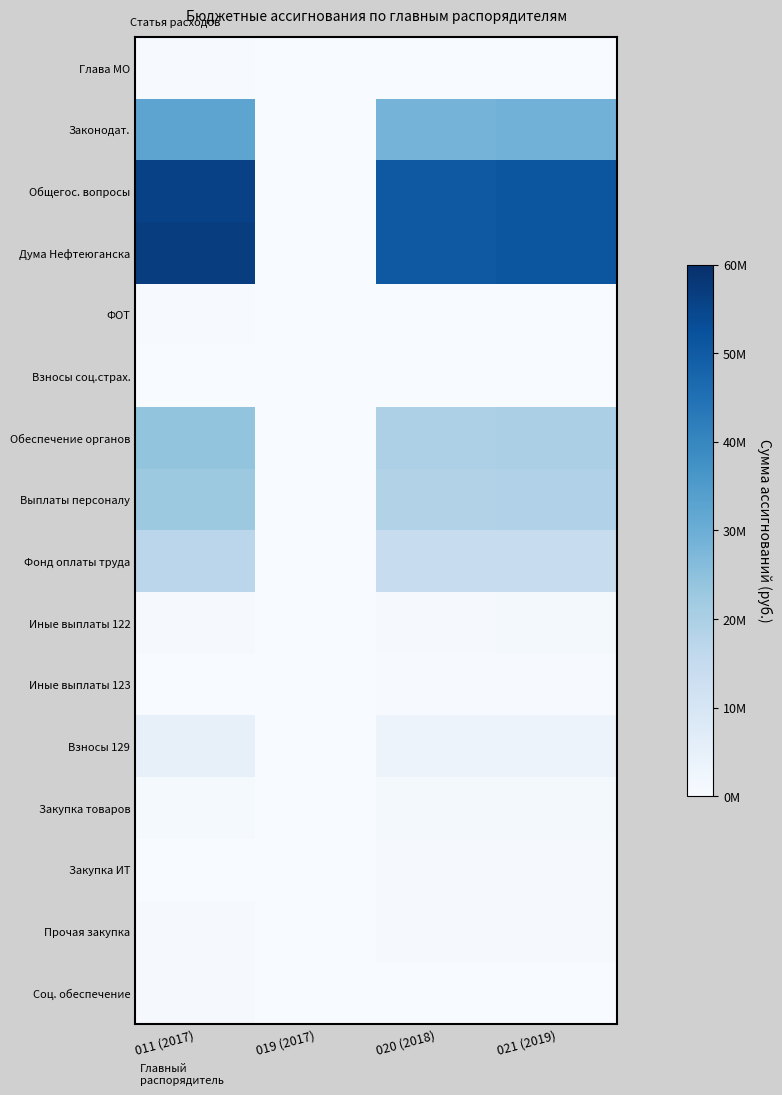

Which label corresponds to the smallest value in the chart?

019 (2017)